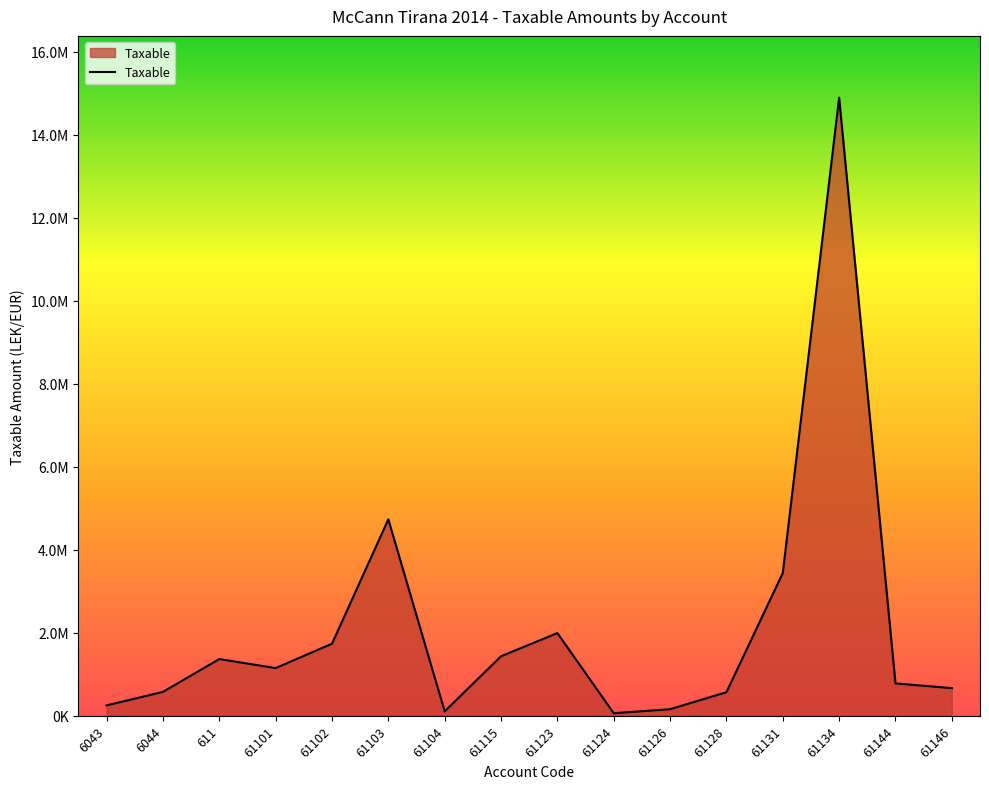

What is the minimum value shown in the chart?

61813.2